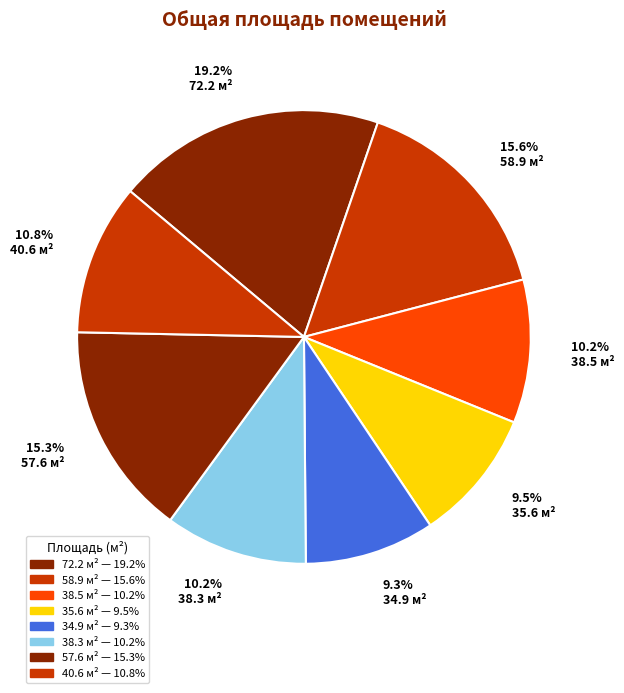

Is there a majority slice in this chart?

No